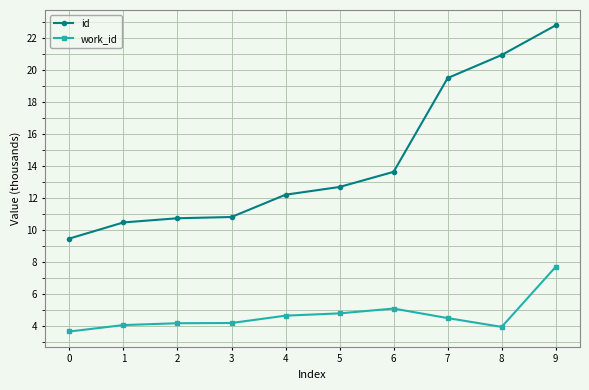

What is the difference between the second highest and minimum values in the id series?

11.5